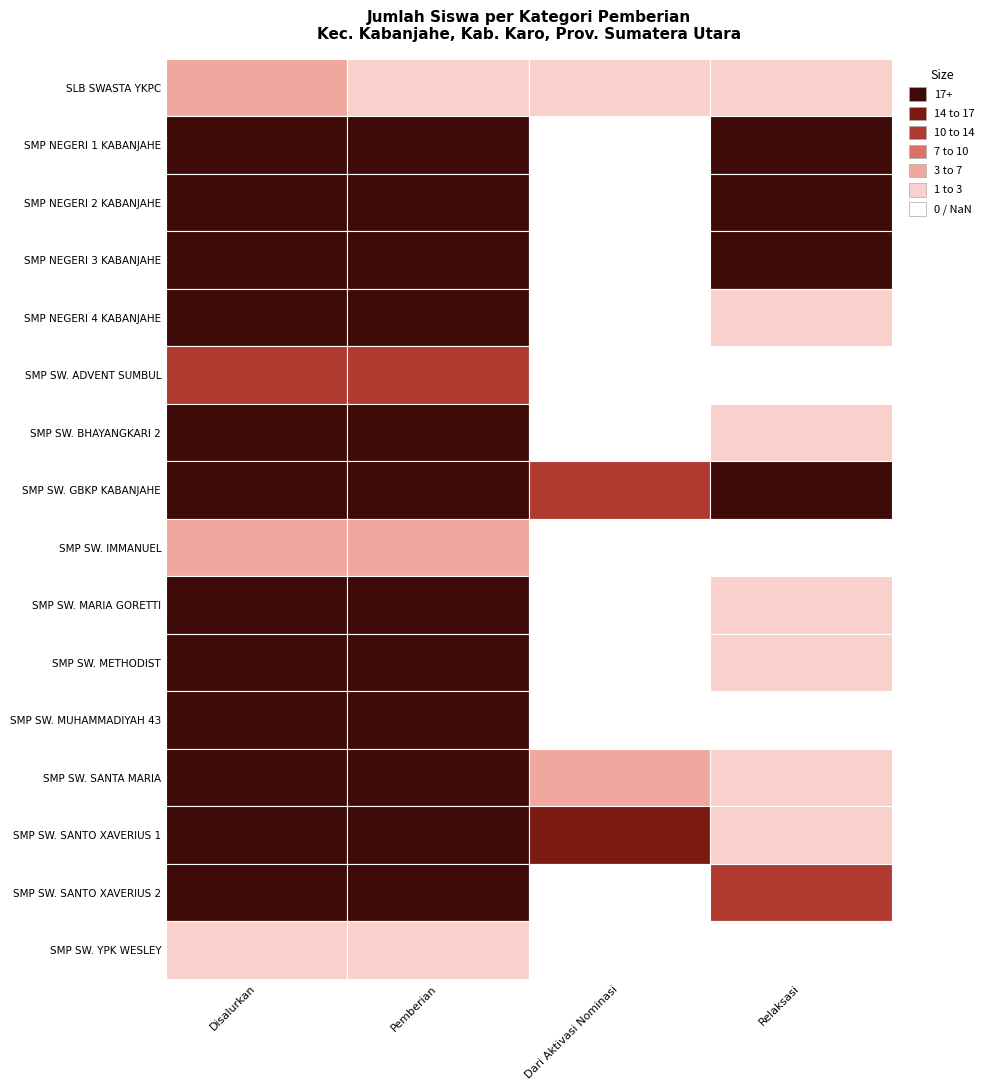

At how many categories does at least one series exceed 164?

2